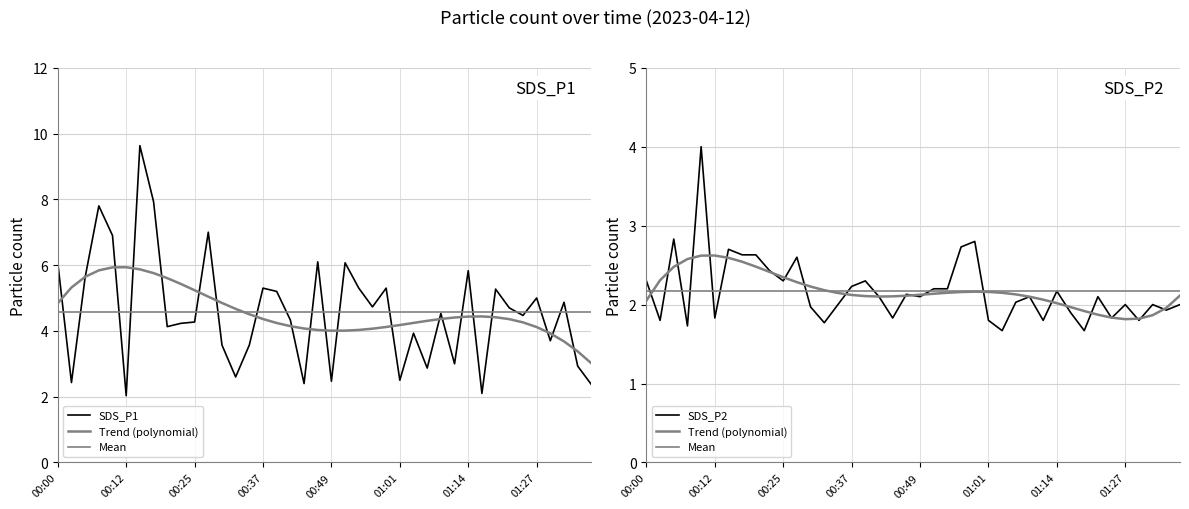

What is the value of the Mean point at the 10th from the left?

2.2